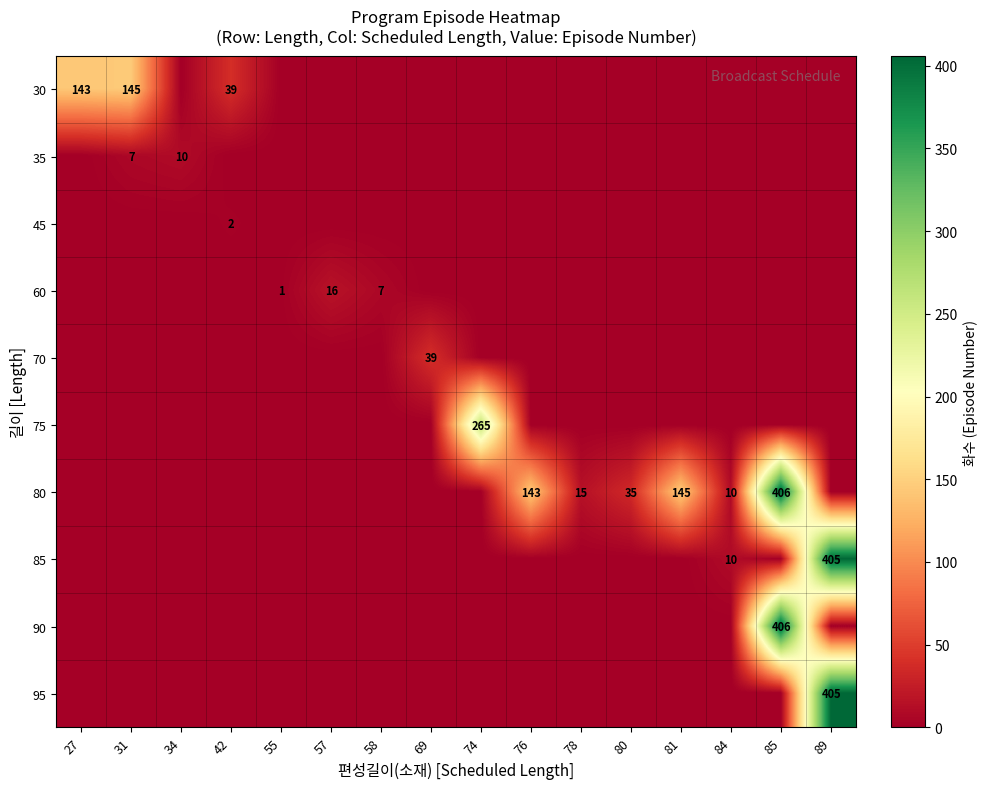

True or false: 60 has a value of 7 at 58.

True